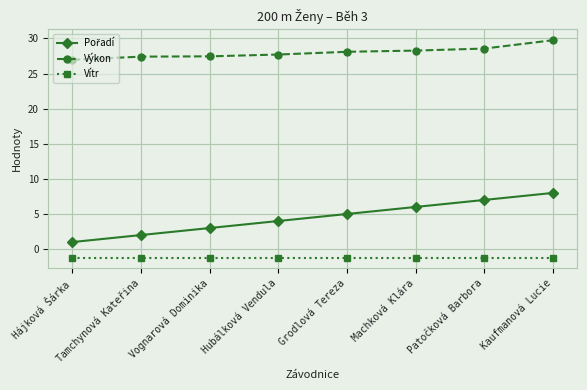

What is the difference between the highest and lowest values at Hájková Šárka?

28.2